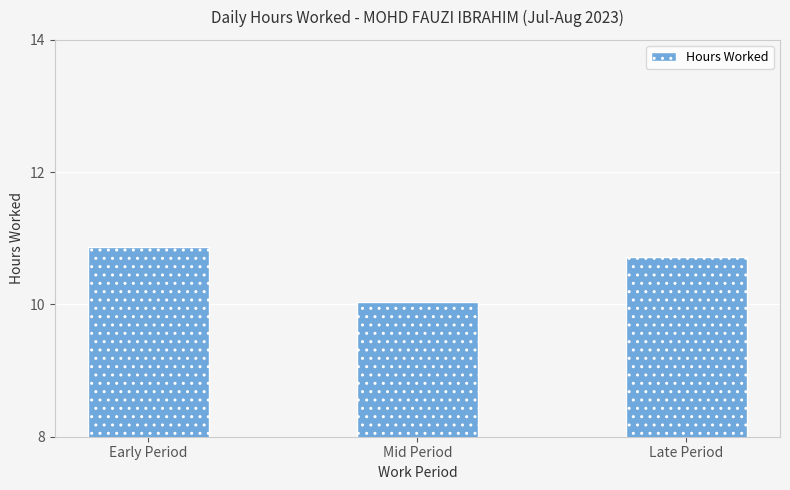

Reading left to right, list all the values displayed in this chart.

10.9	10.0	10.7